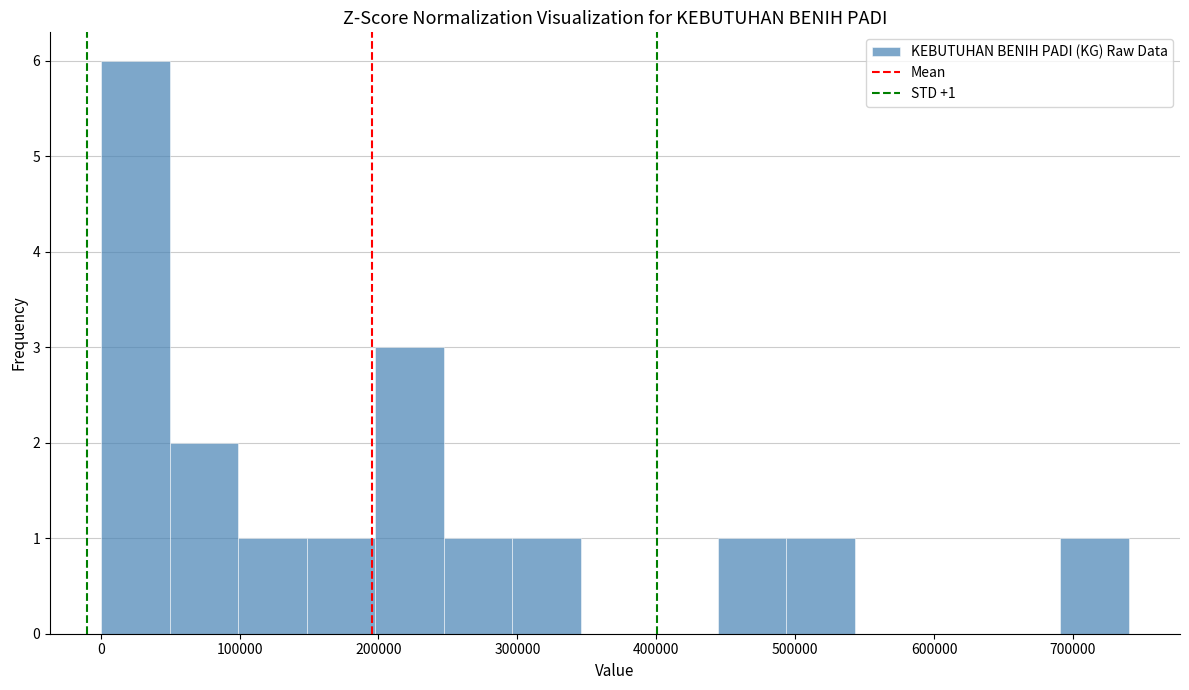

Which range on the x-axis has the tallest bar?

0 to 50000